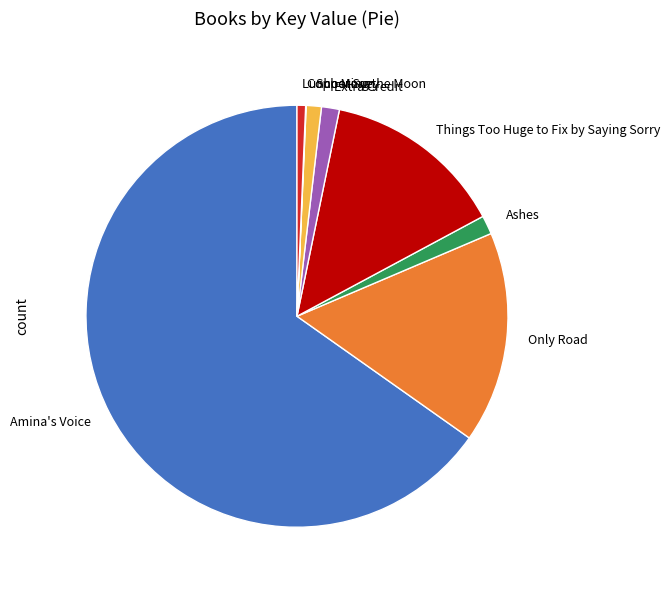

Which has a higher value, Lunch Money or Ashes?

Ashes